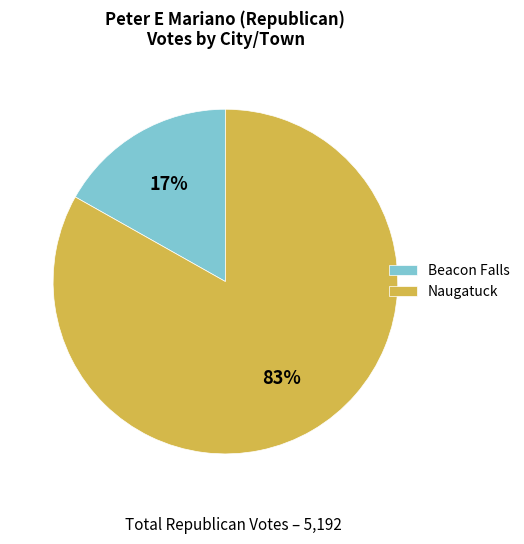

Is the sum of Naugatuck and Beacon Falls greater than half?

Yes